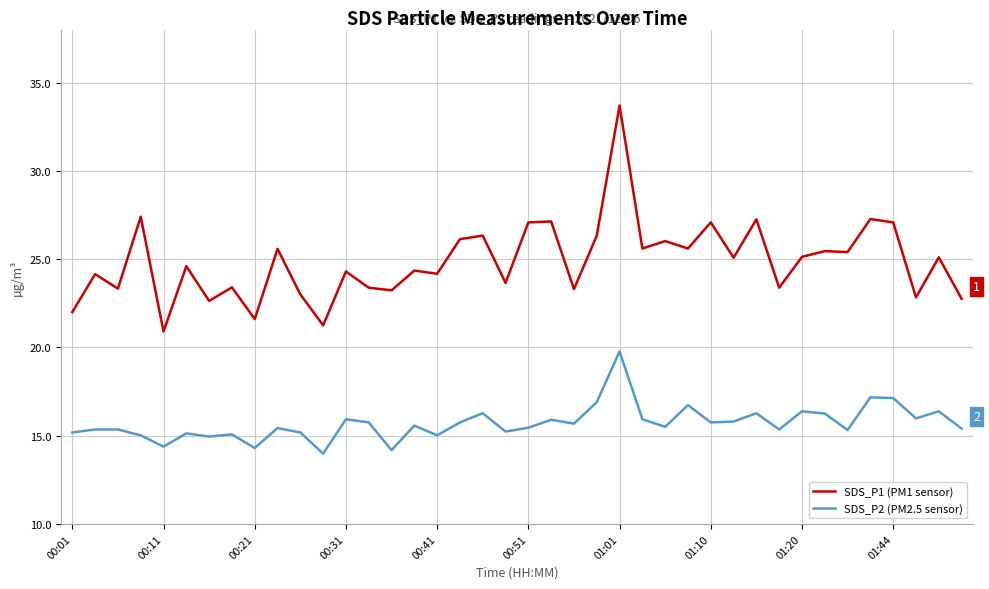

True or false: SDS_P2 (PM2.5 sensor) and SDS_P1 (PM1 sensor) intersect in this chart.

False